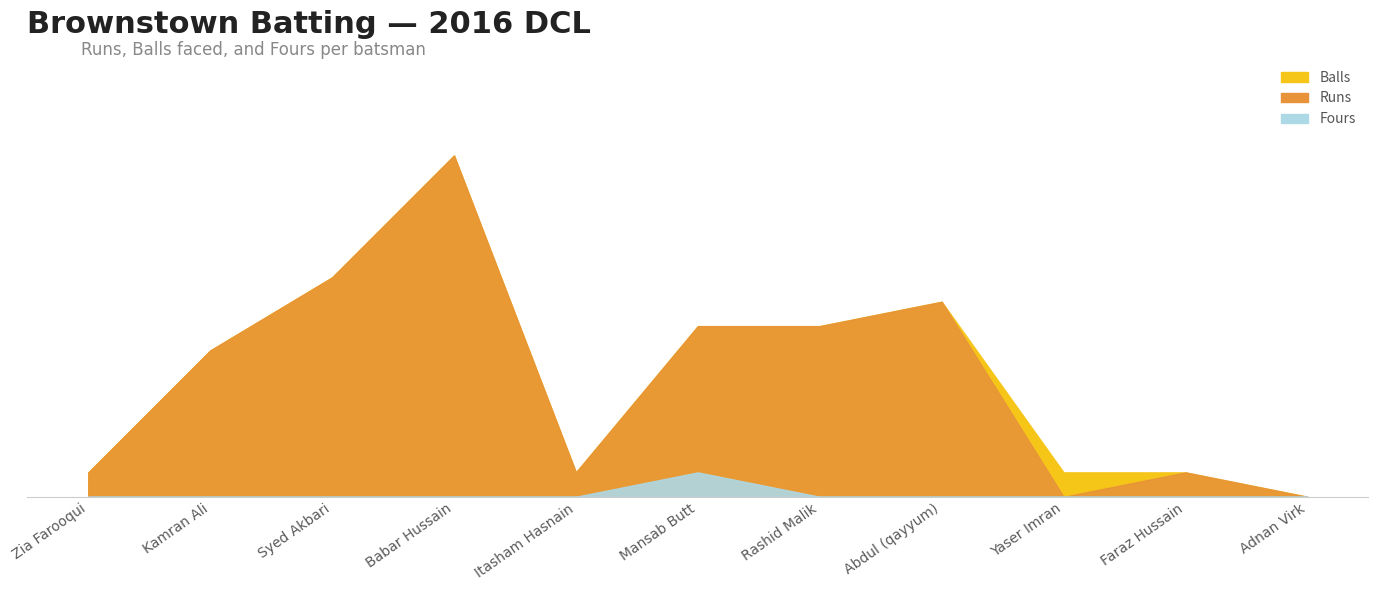

How many distinct data groups are displayed?

3